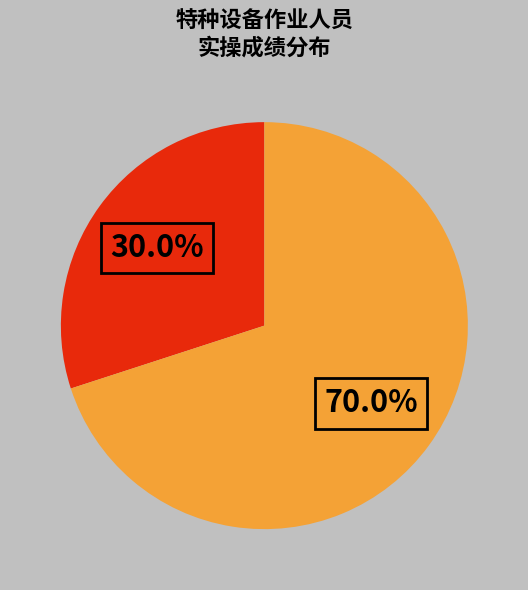

Is there a majority slice in this chart?

Yes